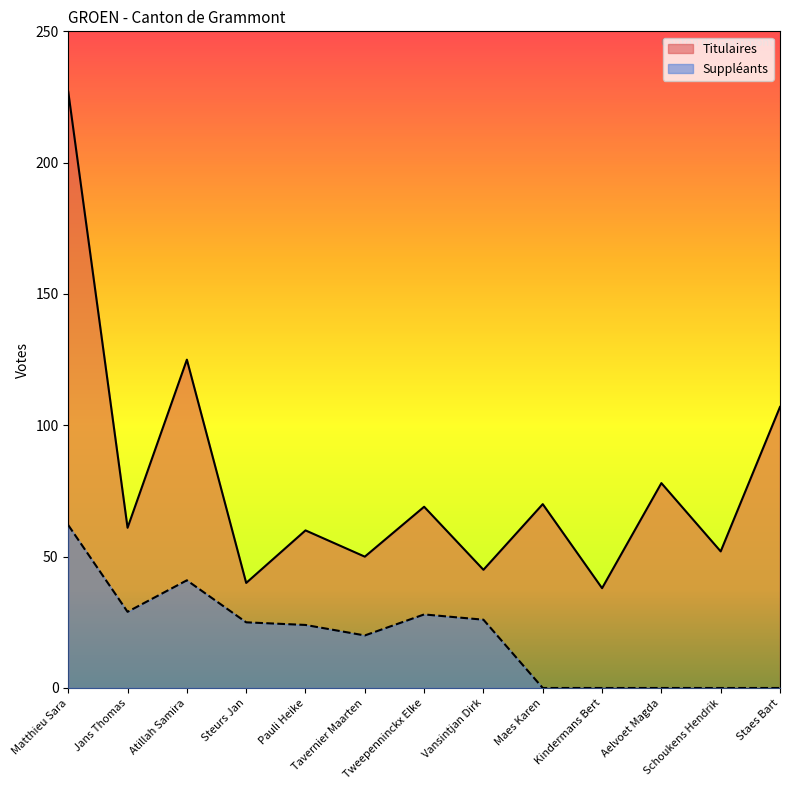

Which series changed the most between Matthieu Sara and Tweepenninckx Elke?

Titulaires